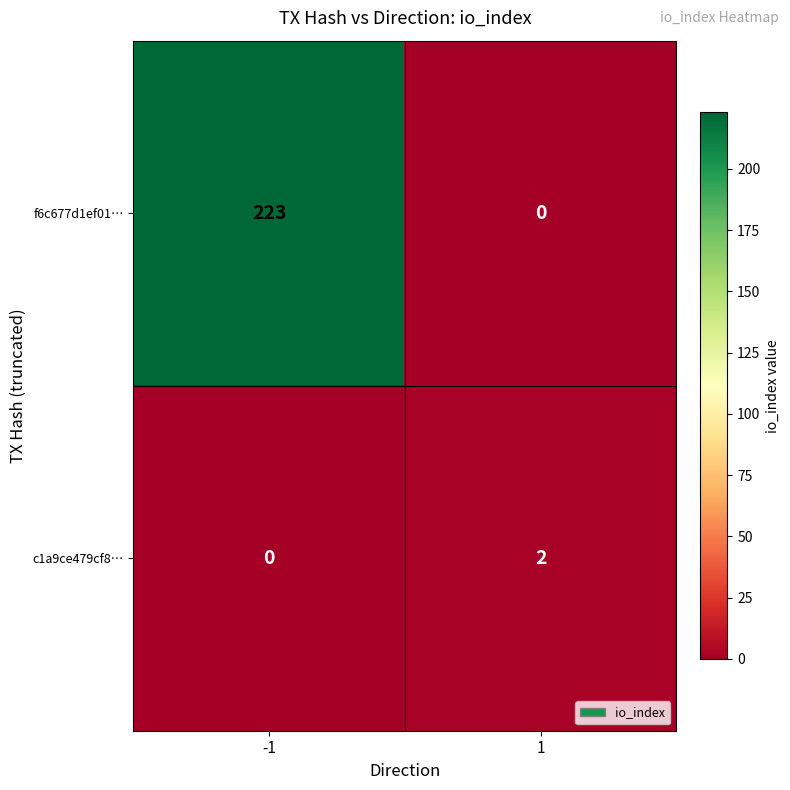

Rank the series by their average value, from lowest to highest.

c1a9ce479cf8…, f6c677d1ef01…